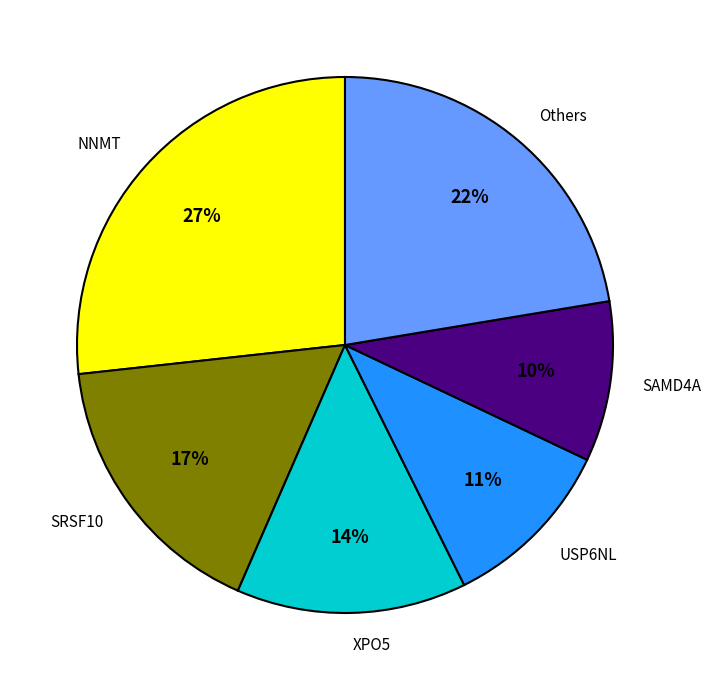

Is it true that USP6NL is 11% of the pie?

True